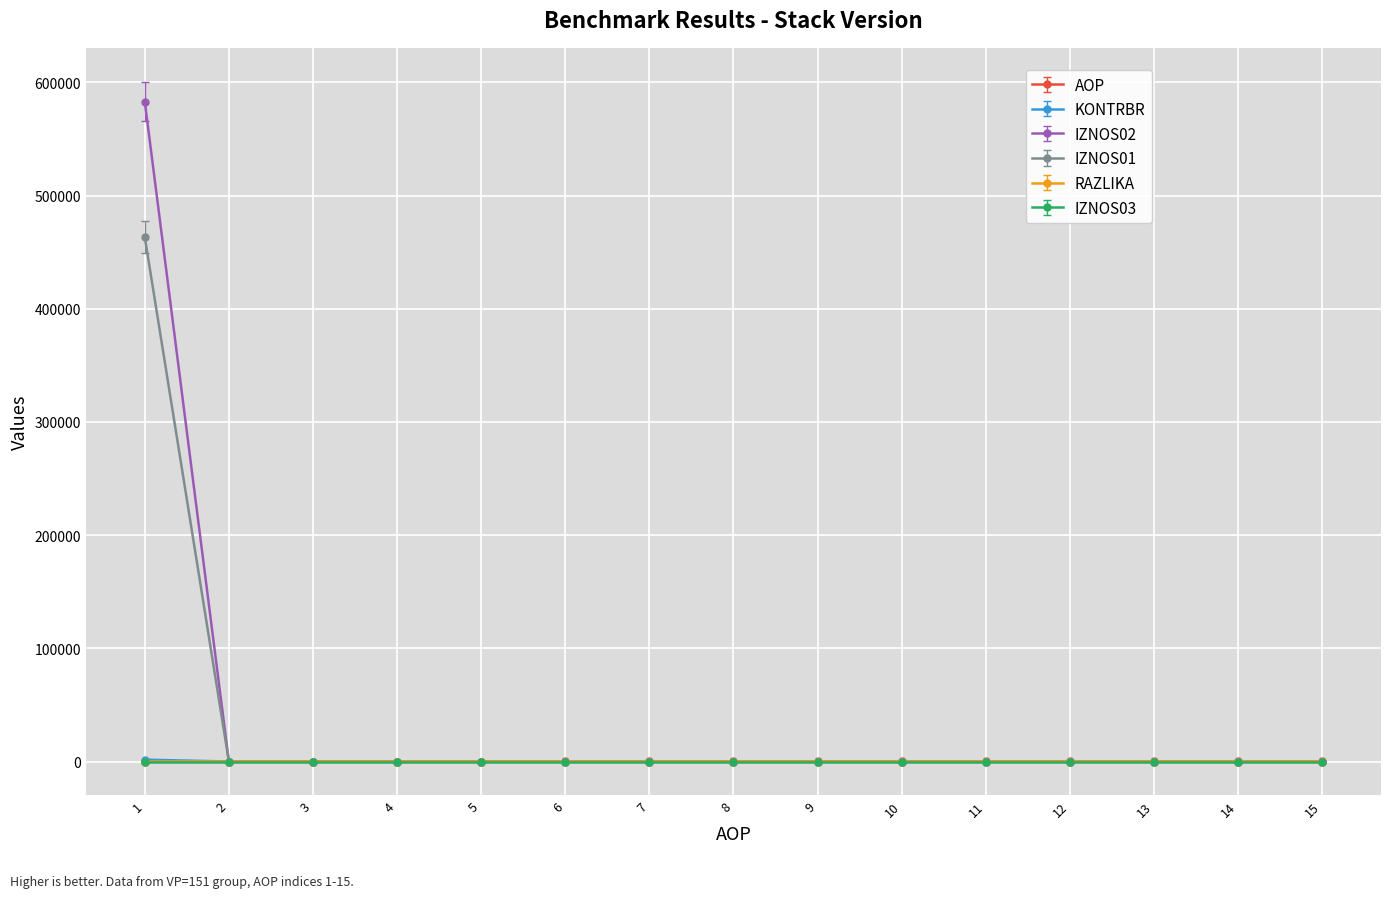

What are all the series names shown in the legend?

AOP, KONTRBR, IZNOS02, IZNOS01, RAZLIKA, IZNOS03